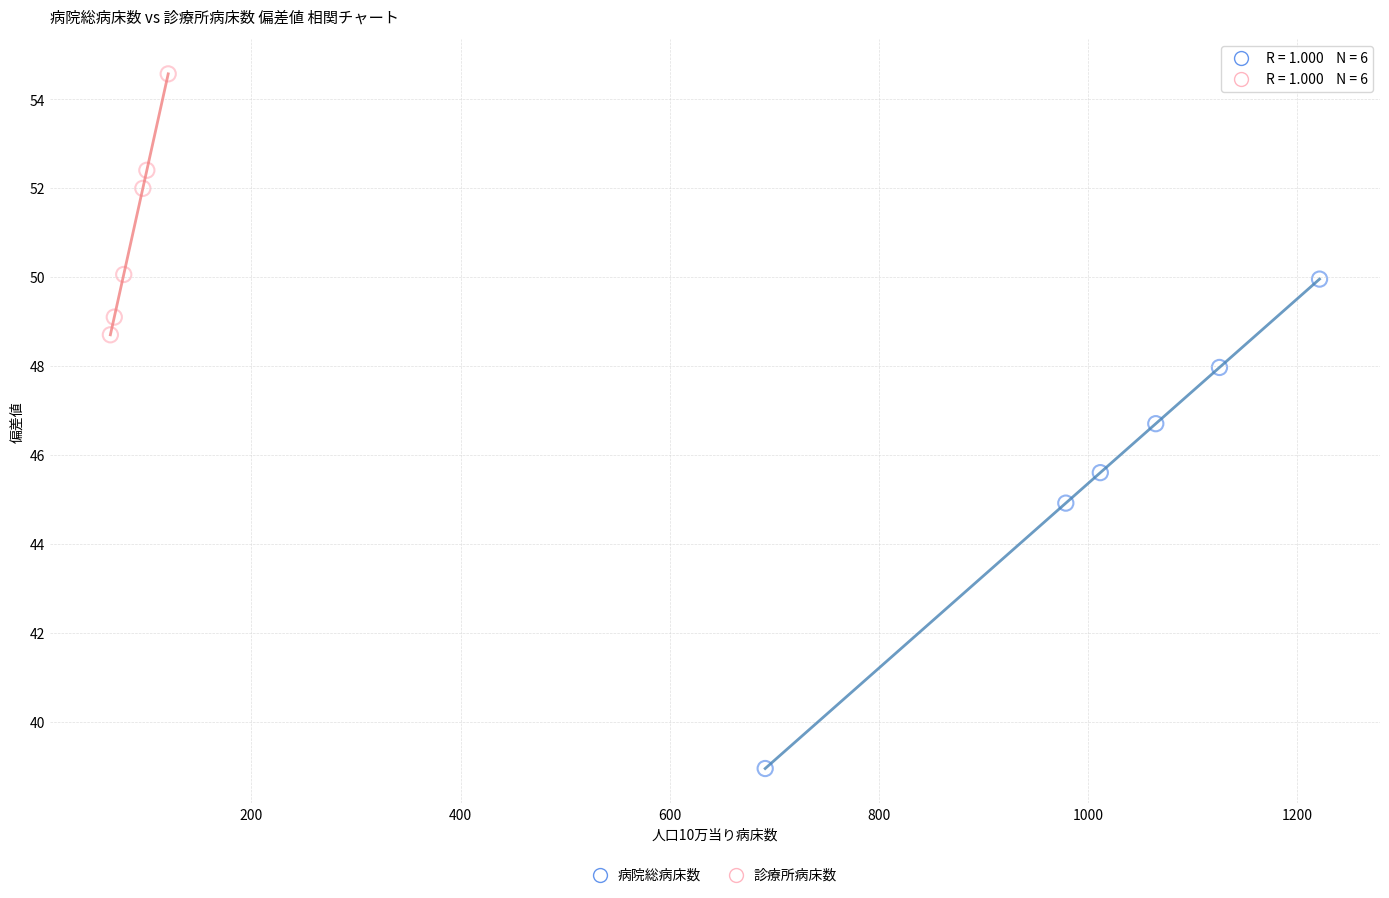

Which series reaches the minimum Y coordinate?

病院総病床数